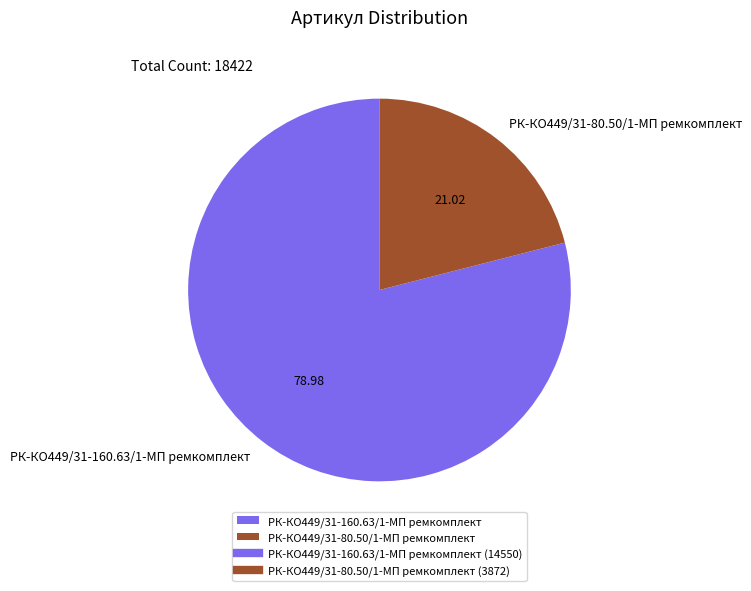

Which category has the smallest portion of the pie?

РК-КО449/31-80.50/1-МП ремкомплект